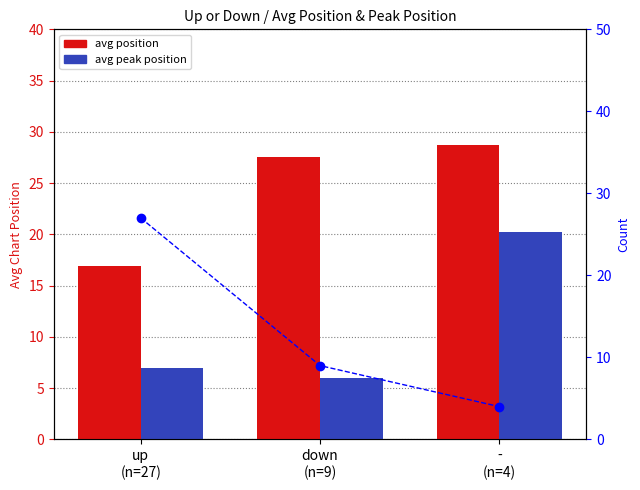

What is the difference between the maximum and minimum values in the avg peak position series?

14.2